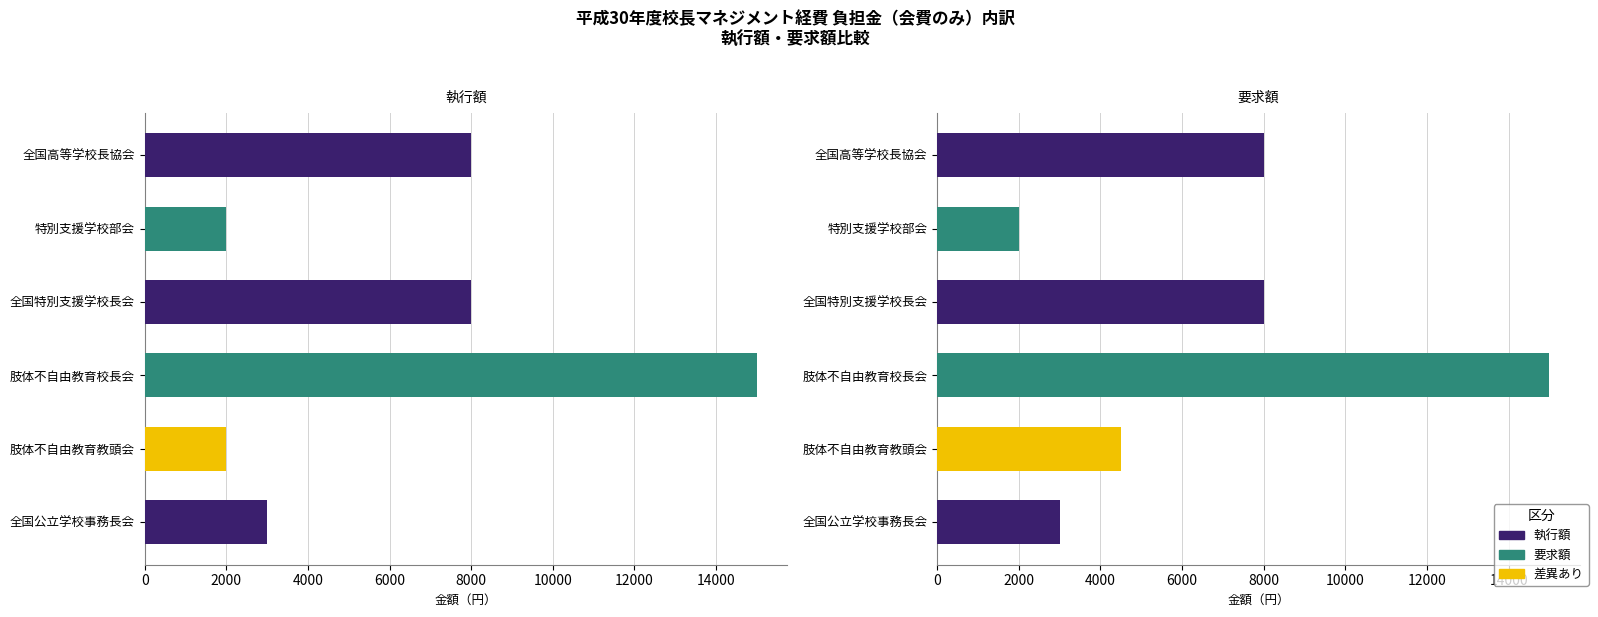

What value does the 要求額 series have at 全国高等学校長協会?

8000